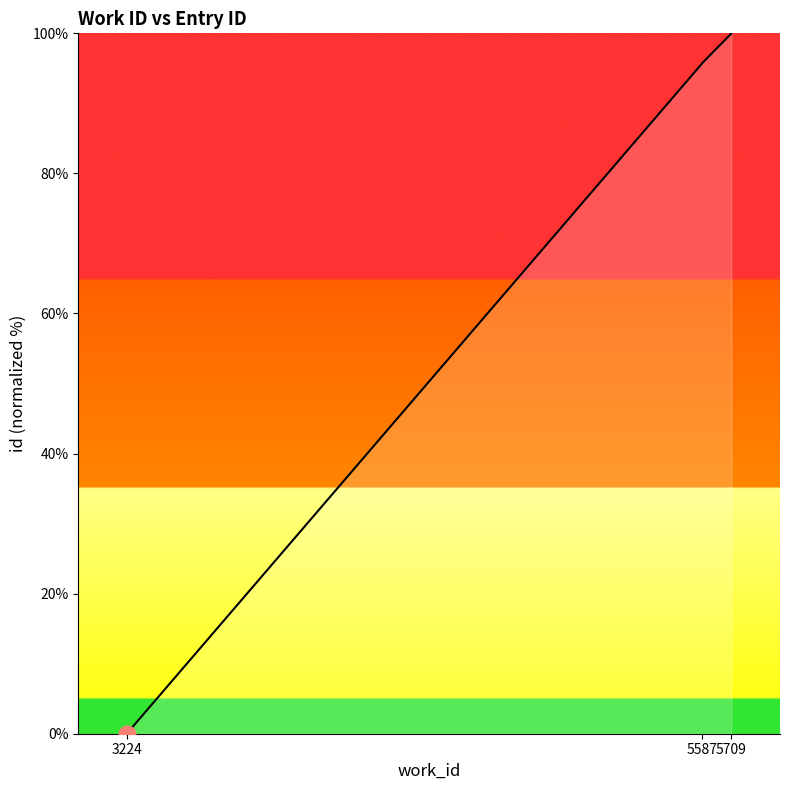

How many lines are shown in the chart?

1